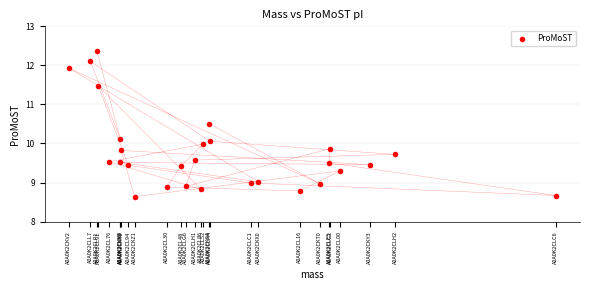

What is the range of Y values (max minus min)?

3.7